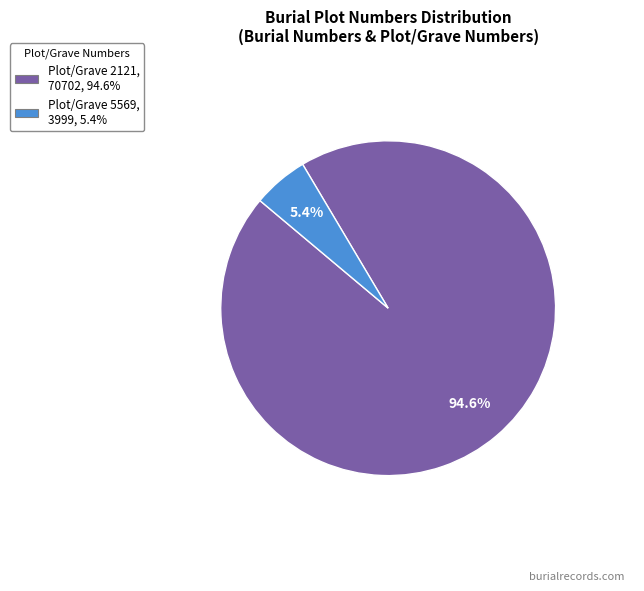

To the nearest percent, what is the average slice percentage?

50%